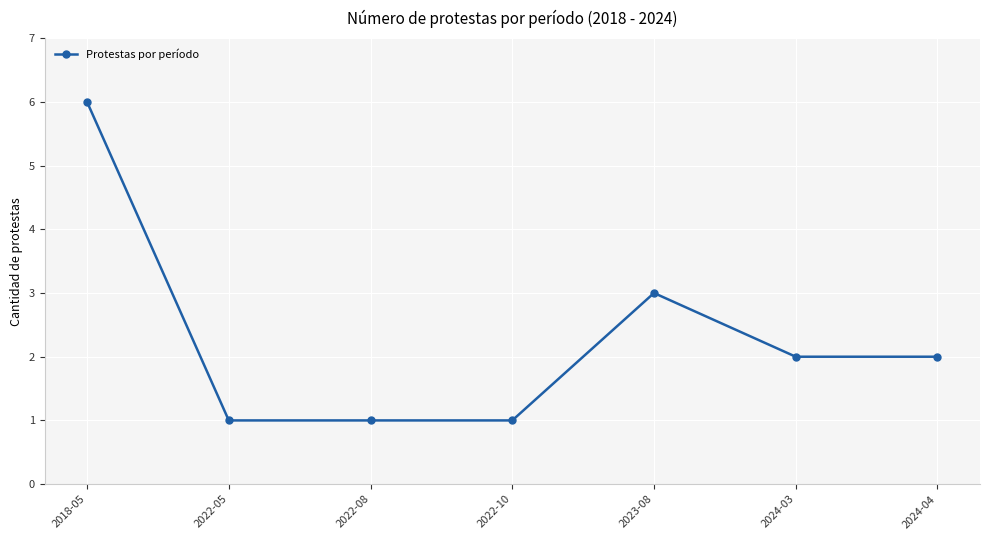

What is the difference between the maximum and second lowest values?

5